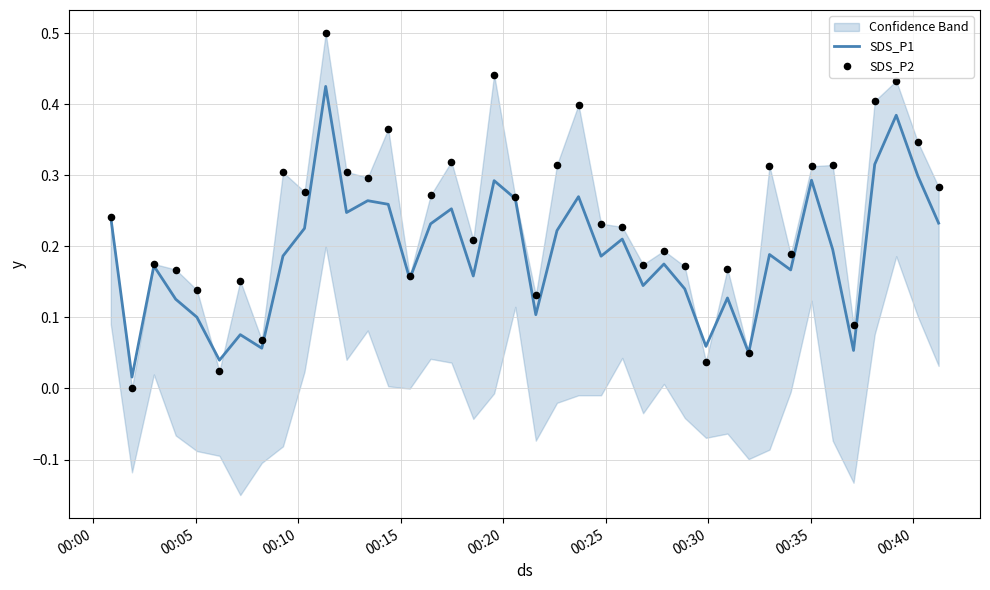

Which series has the largest Y range (max minus min)?

SDS_P2